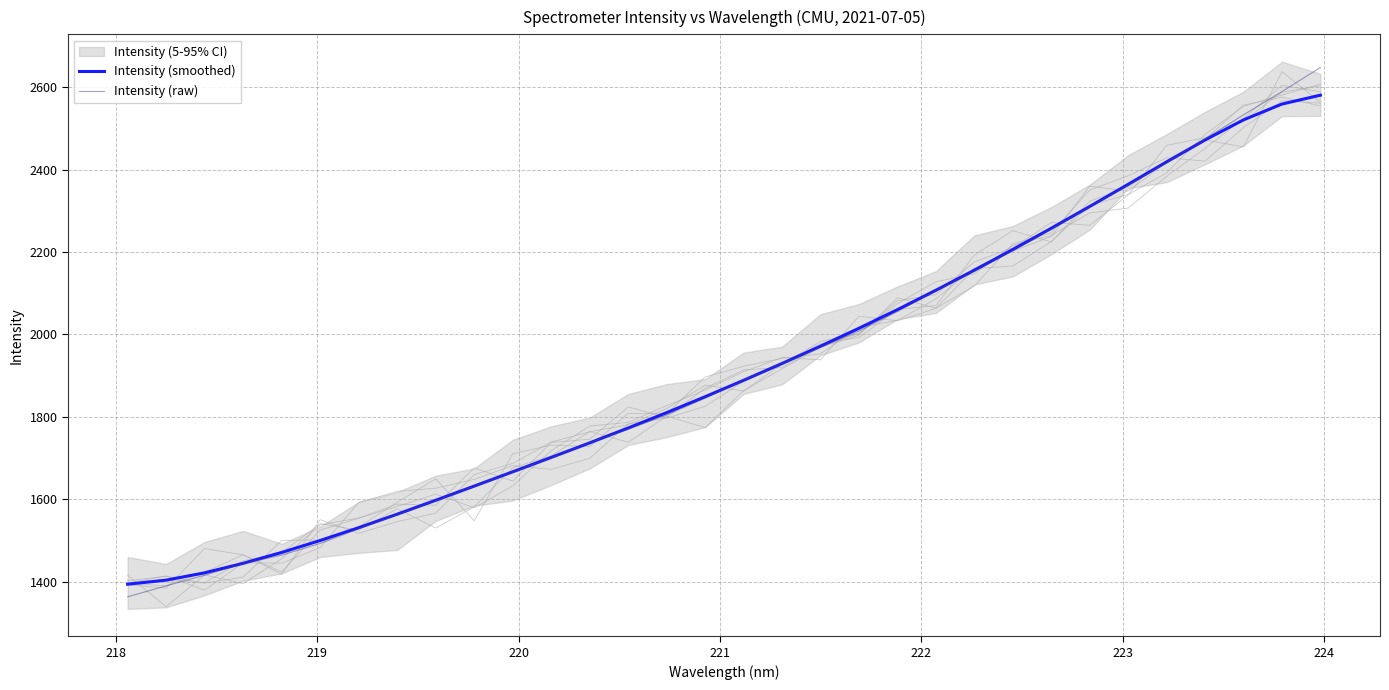

True or false: Intensity (smoothed) has more than 0 points higher than both neighbors.

False